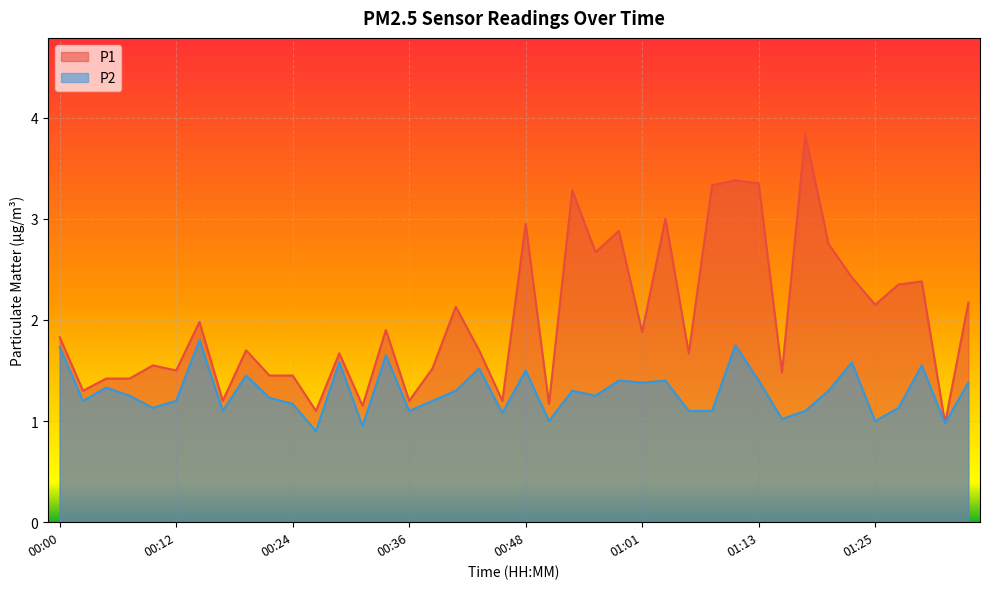

How many values in the P2 series exceed 1?

35